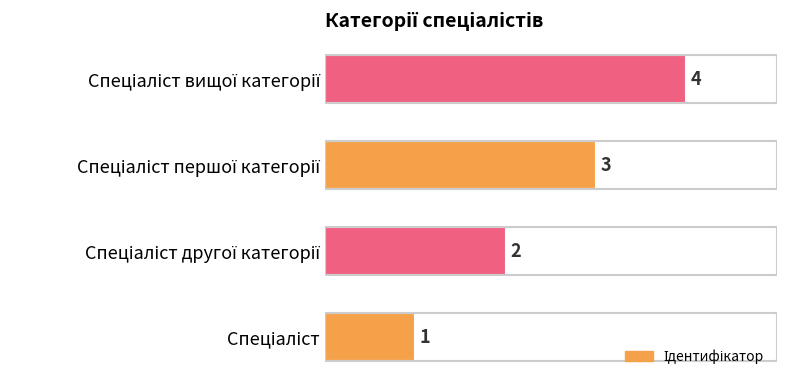

What is the maximum value shown in the chart?

4